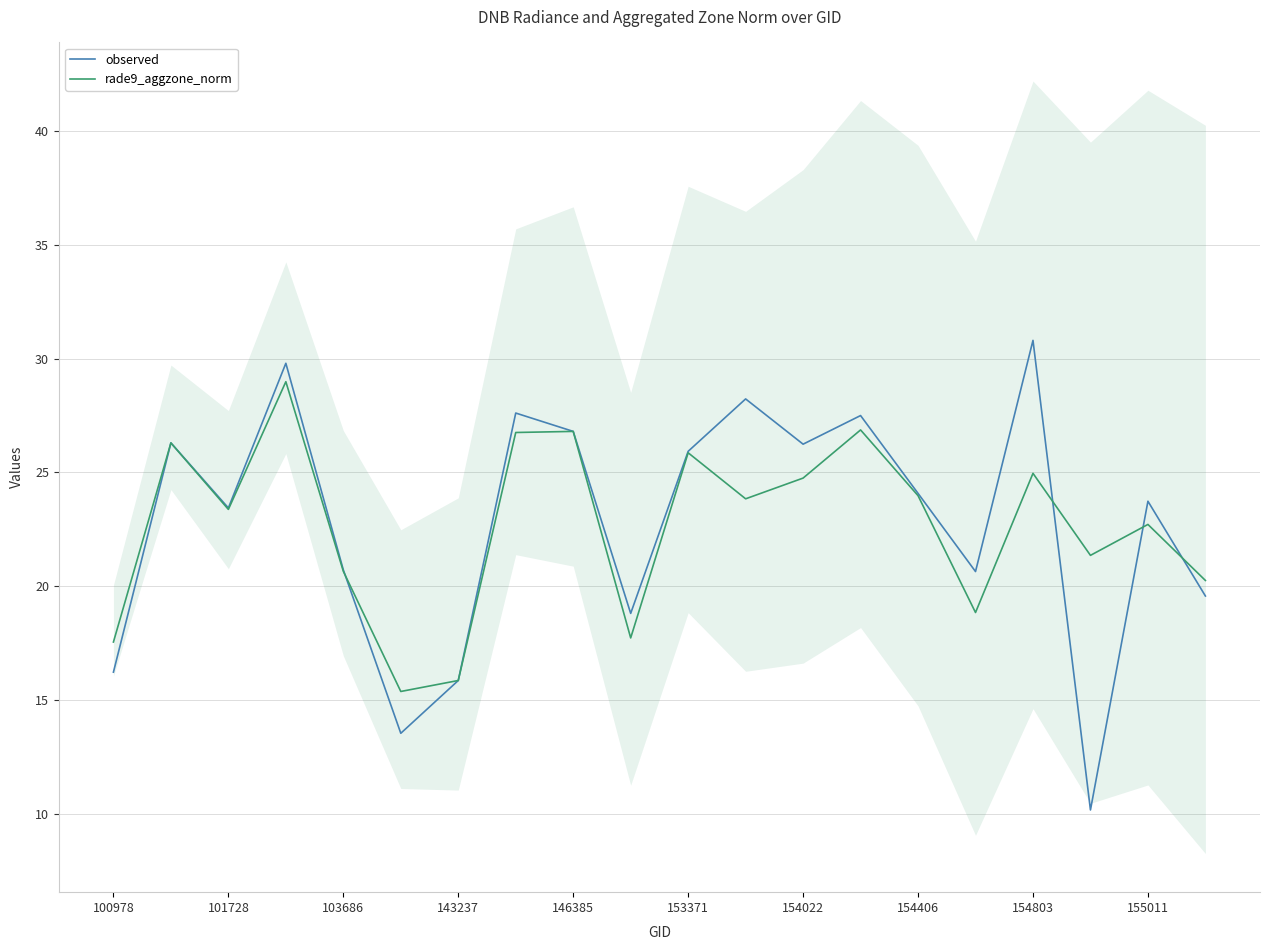

The value of observed at 155011 is 23.7. True or false?

True